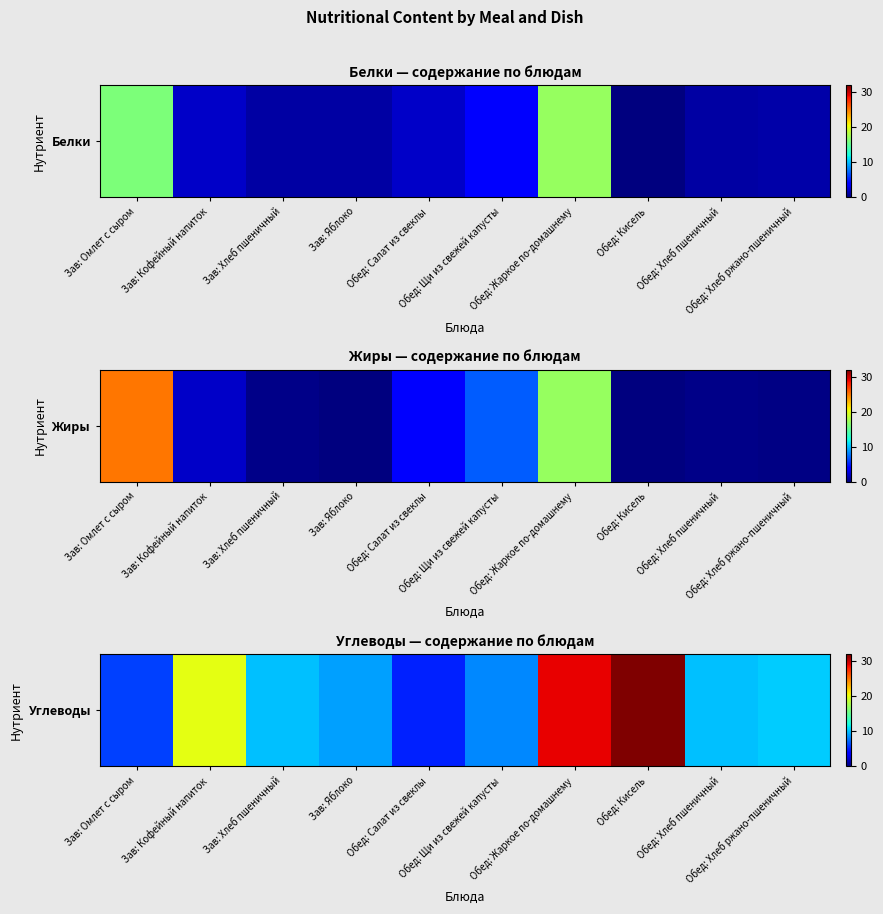

Rank the categories by value from lowest to highest.

Обед: Салат из свеклы, Зав: Омлет с сыром, Обед: Щи из свежей капусты, Зав: Яблоко, Зав: Хлеб пшеничный, Обед: Хлеб пшеничный, Обед: Хлеб ржано-пшеничный, Зав: Кофейный напиток, Обед: Жаркое по-домашнему, Обед: Кисель